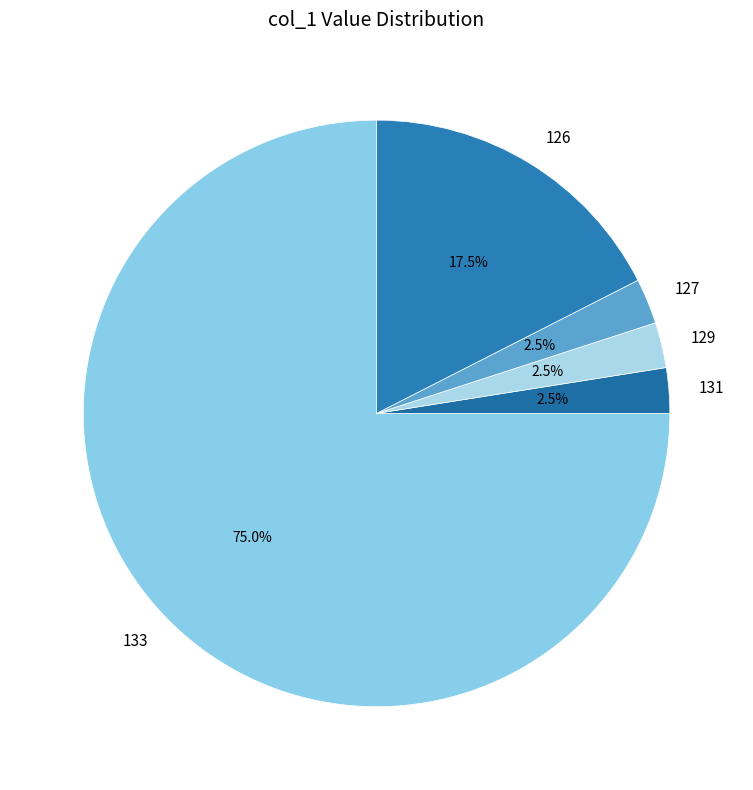

Is the sum of 129 and 133 greater than half?

Yes